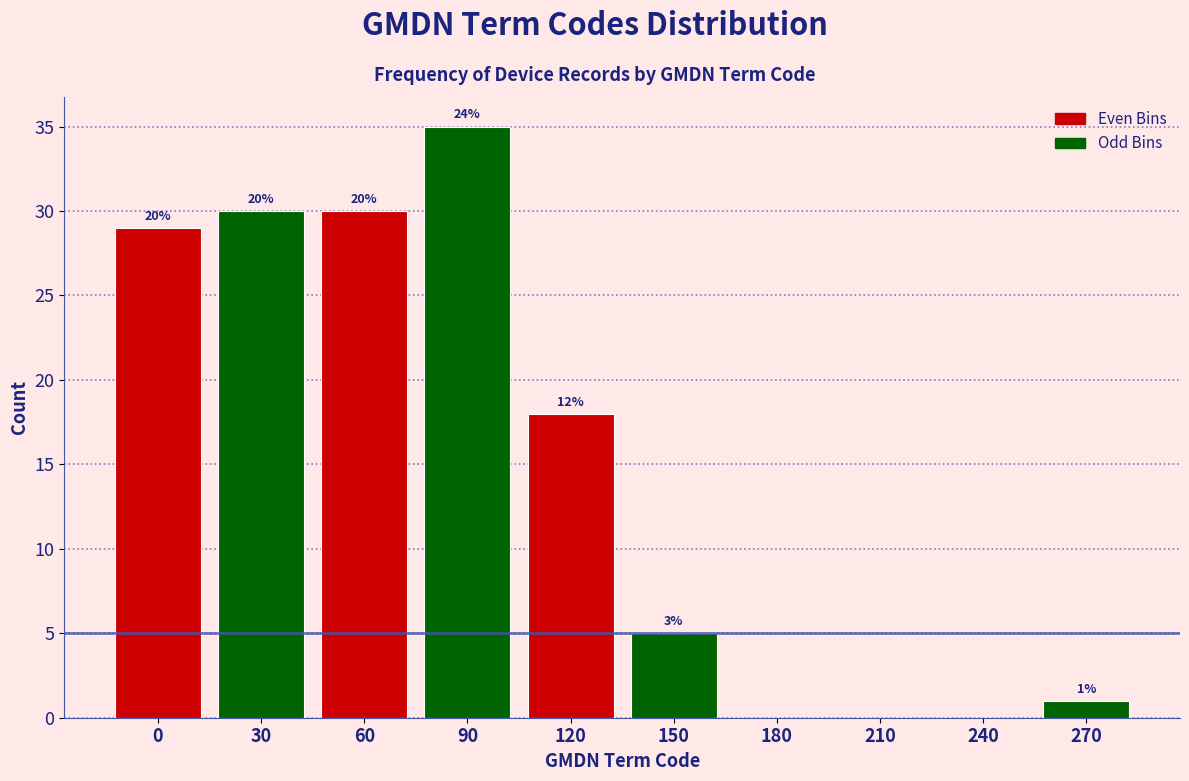

Are the bars horizontal?

No